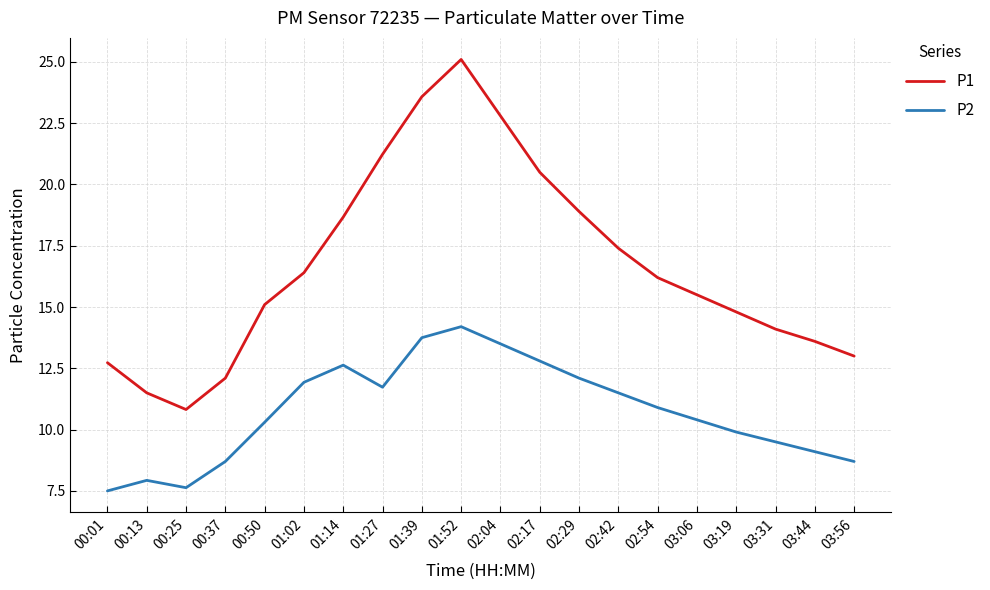

Is it true that P1 equals 26.0 at 02:54?

False